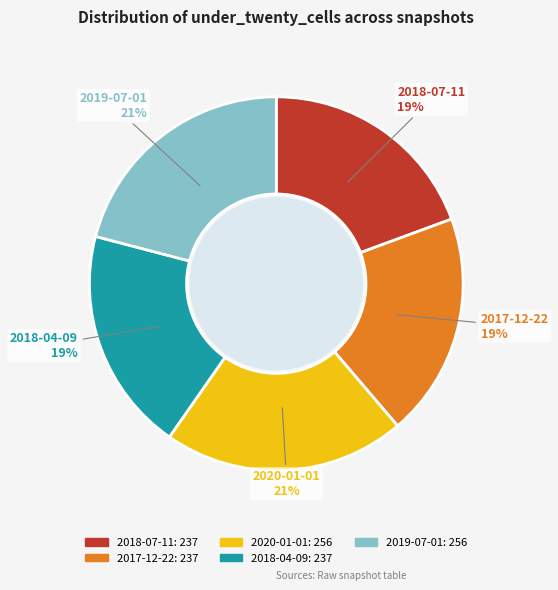

Is there a majority slice in this chart?

No